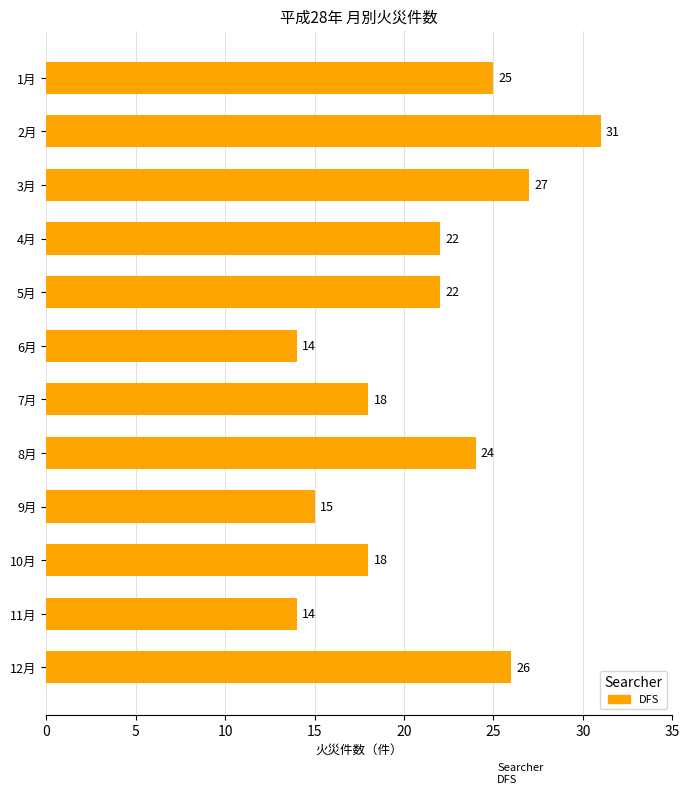

Reading top to bottom, what are all the values shown in this chart?

25	31	27	22	22	14	18	24	15	18	14	26